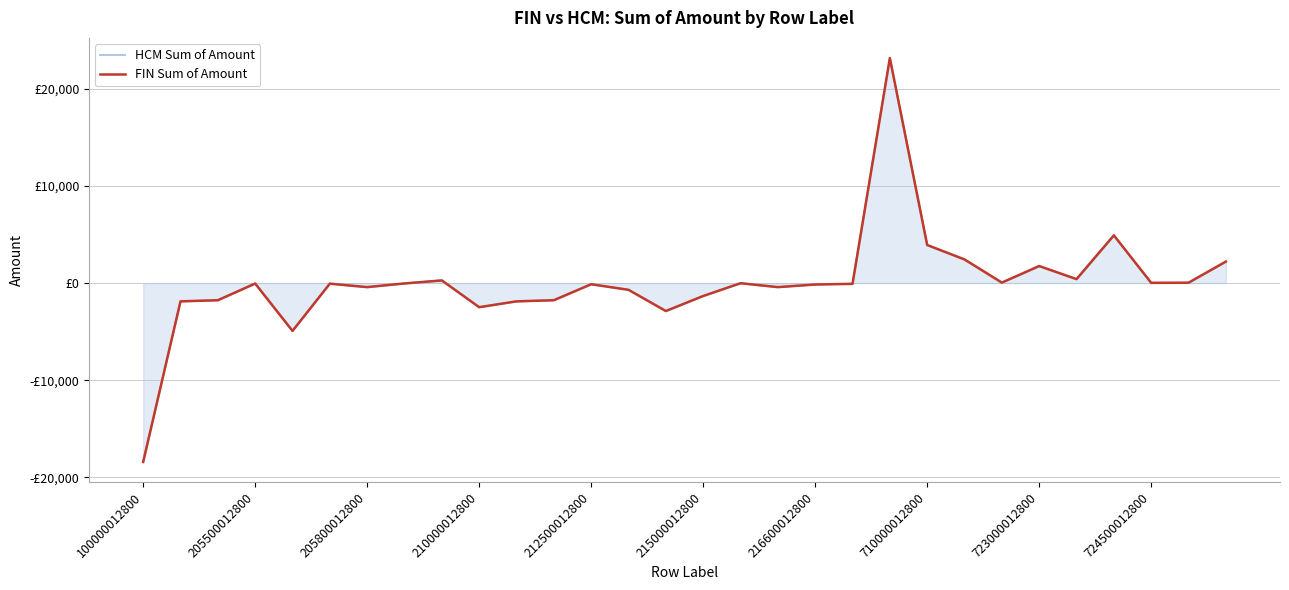

Which series has the widest spread of values?

HCM Sum of Amount